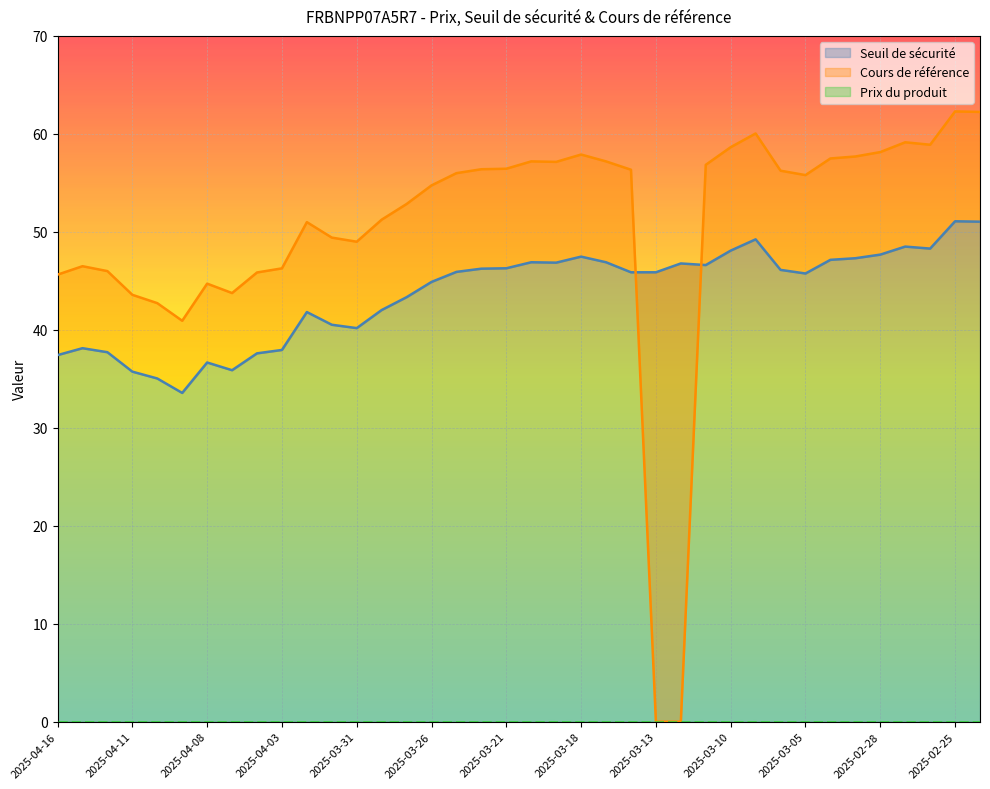

What is the approximate value of Cours de référence at 2025-04-10?

42.7